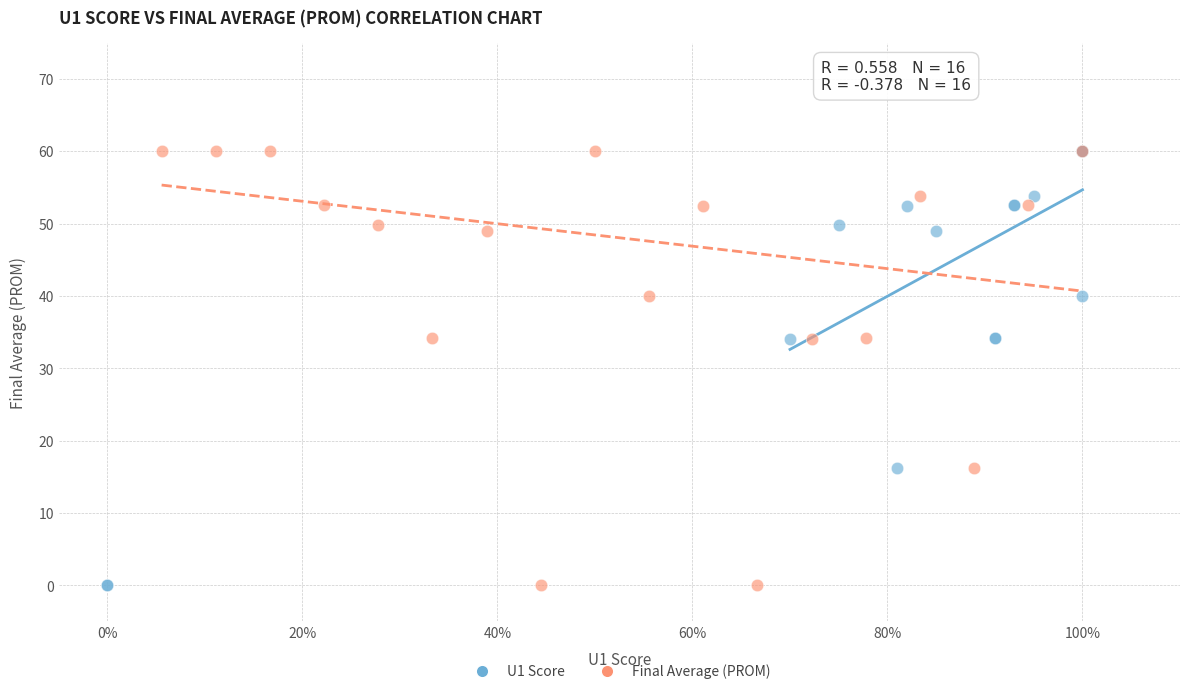

What are all the series names shown in the legend?

U1 Score, Final Average (PROM)